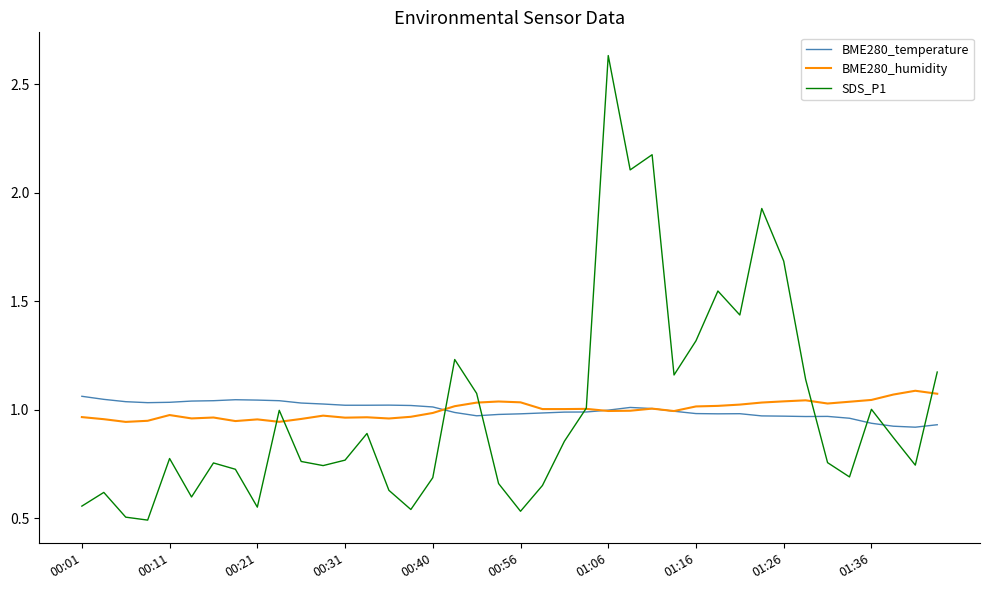

Which series ends up on top after the final intersection of BME280_temperature and SDS_P1?

SDS_P1